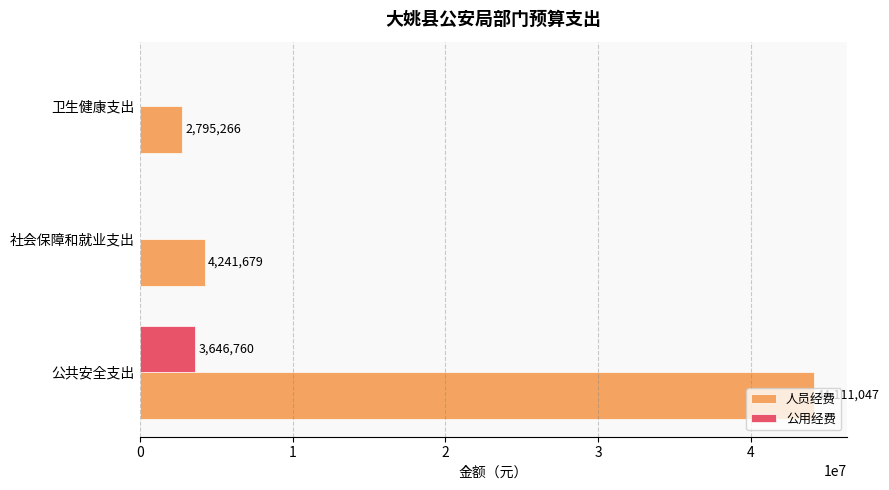

Is the value of 人员经费 at 公共安全支出 greater than the value of 公用经费 at 社会保障和就业支出?

Yes